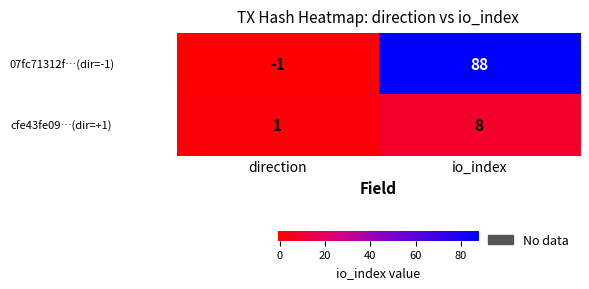

Reading left to right, extract all data points from this chart.

07fc71312f…(dir=-1): -1	88
cfe43fe09…(dir=+1): 1	8